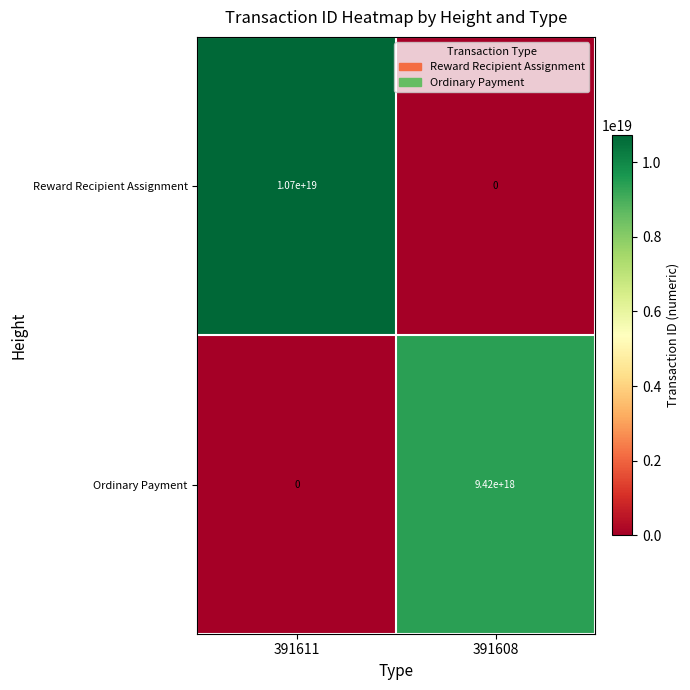

At 391611, list the series in order from largest to smallest.

Reward Recipient Assignment, Ordinary Payment